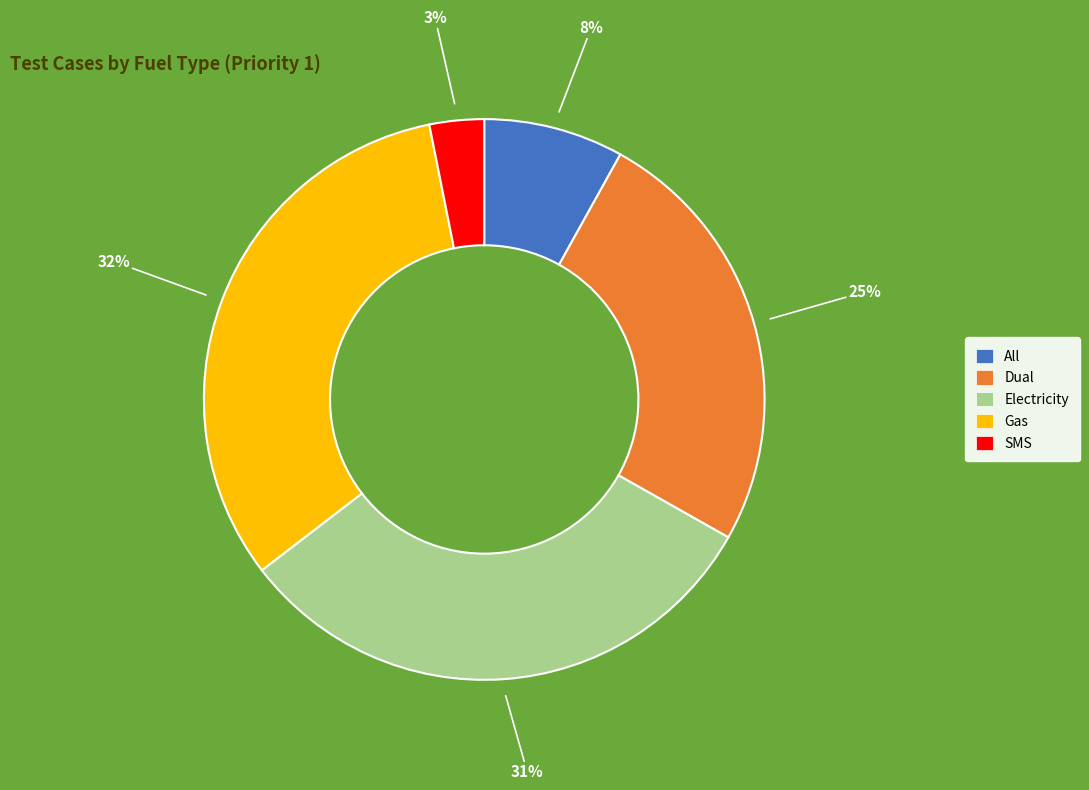

Approximately how many times larger is the value at Gas compared to All?

4.0